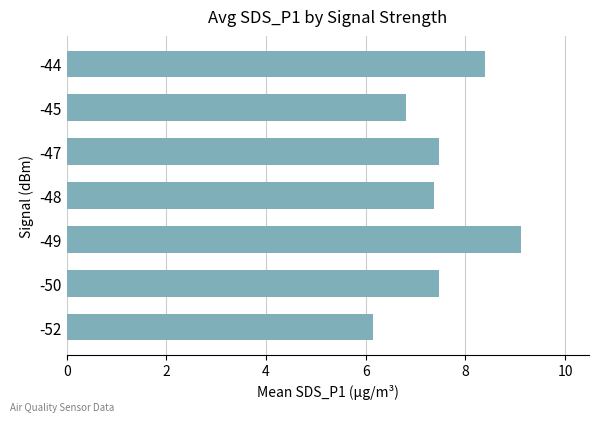

What is the greatest value displayed?

9.1